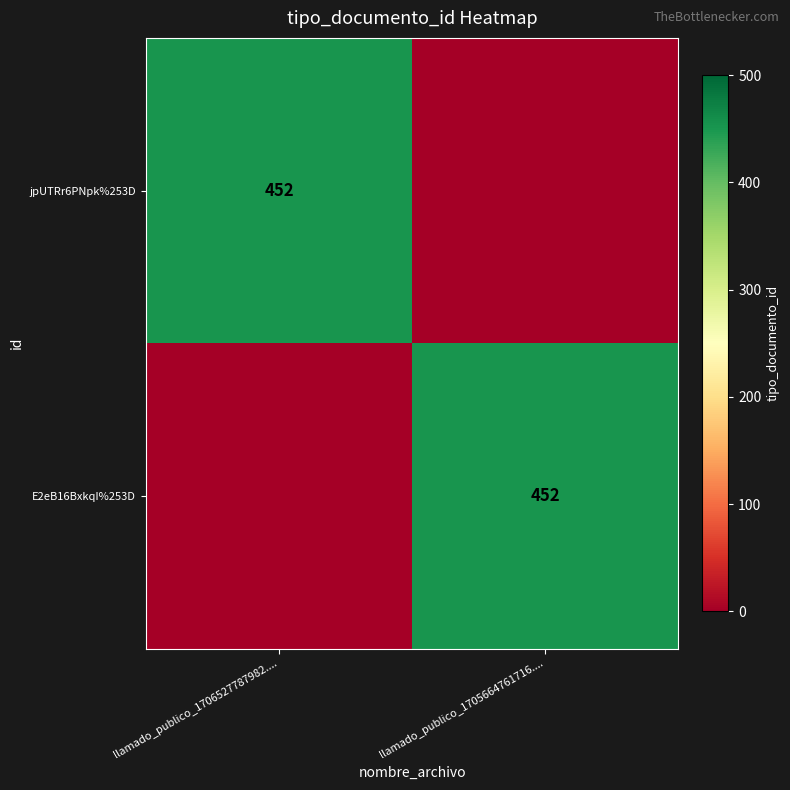

The E2eB16BxkqI%253D series shows 452 at llamado_publico_1705664761716..... True or false?

True